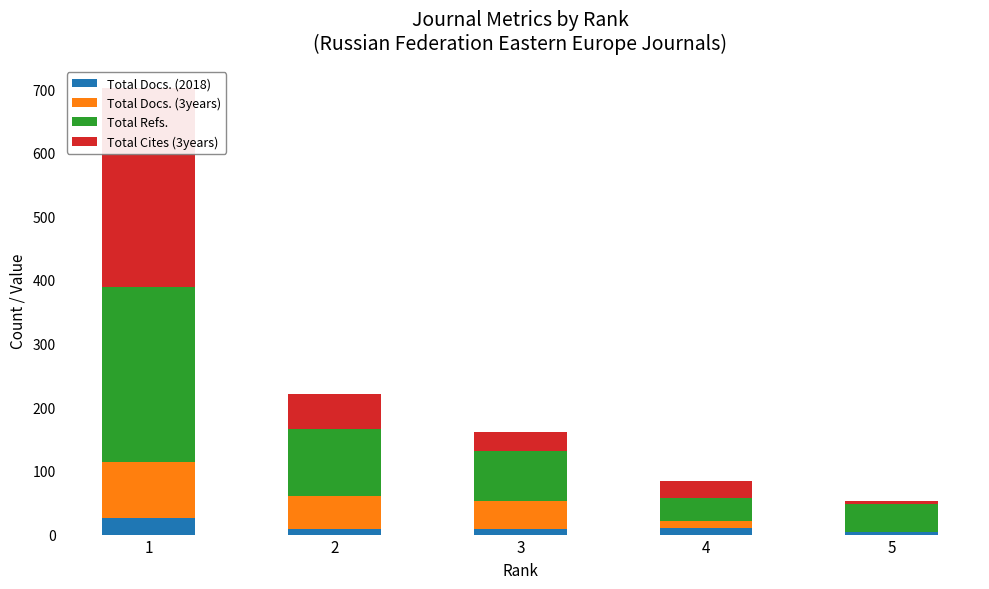

List the labels in order of Total Cites (3years) value, largest first.

1, 2, 3, 4, 5